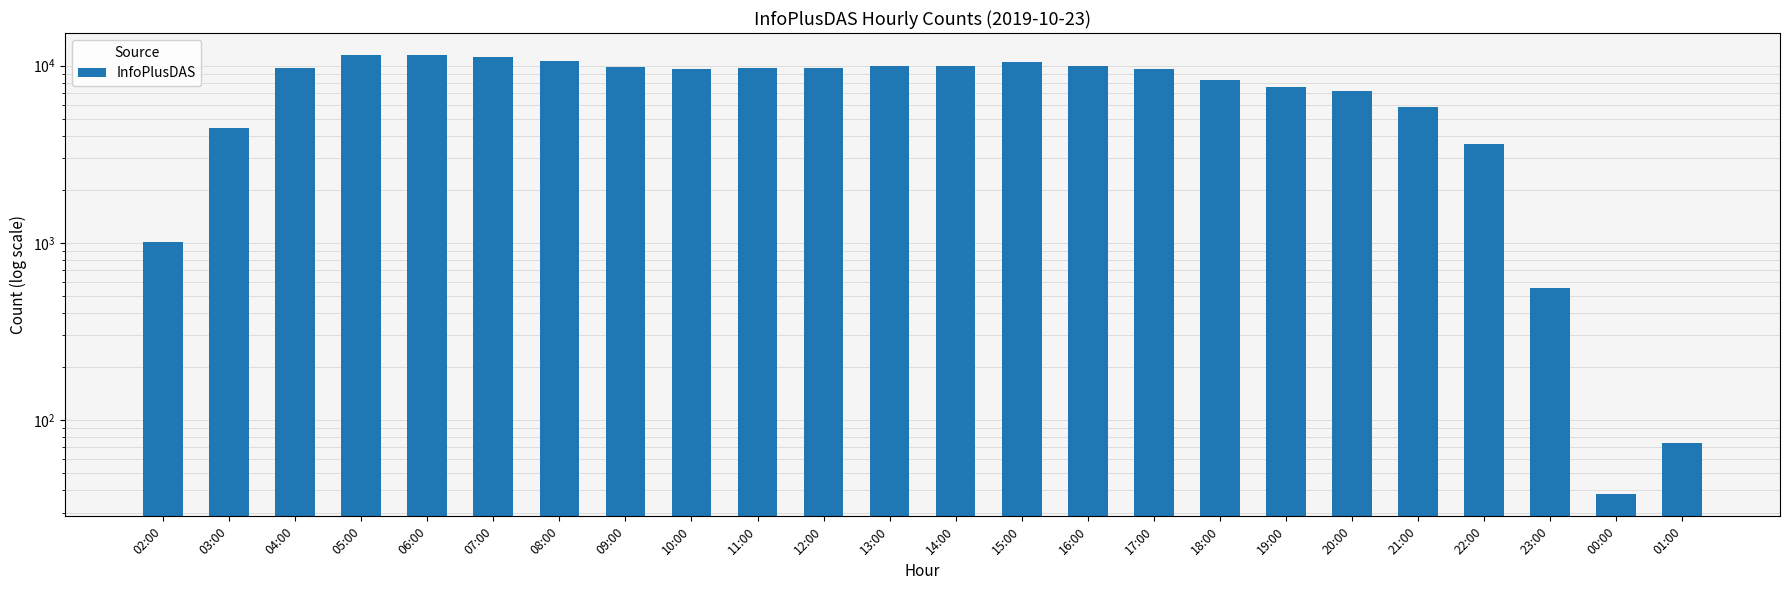

Are the bars grouped side by side (vs. stacked)?

No